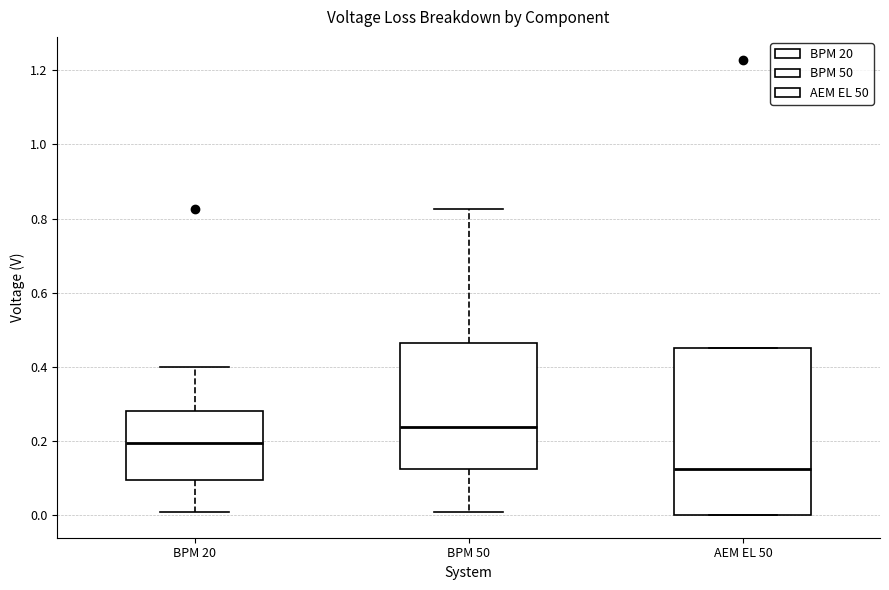

Reading left to right, read every box against the y-axis: the position of its median line, the range the box covers, and the ends of its whiskers. The values are not printed on the chart, so give them approximately, as read against the axis.

BPM 20: median 0.20, box 0.10 to 0.28, whiskers 0.00 to 0.40
BPM 50: median 0.24, box 0.12 to 0.46, whiskers 0.00 to 0.82
AEM EL 50: median 0.12, box 0.00 to 0.46, whiskers 0.00 to 0.46